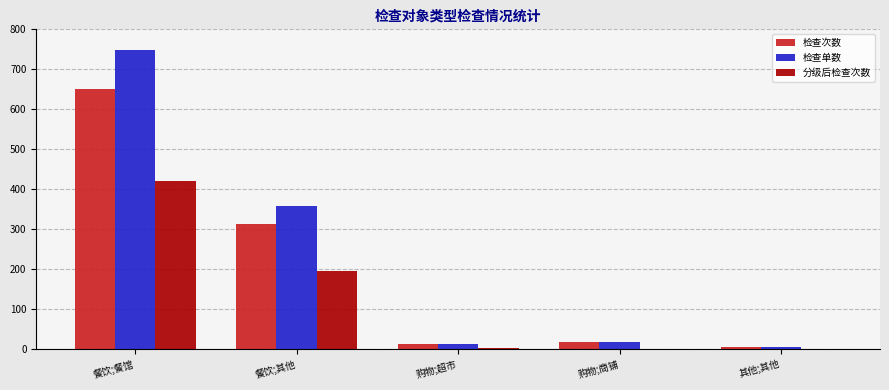

What is the greatest value displayed?

749